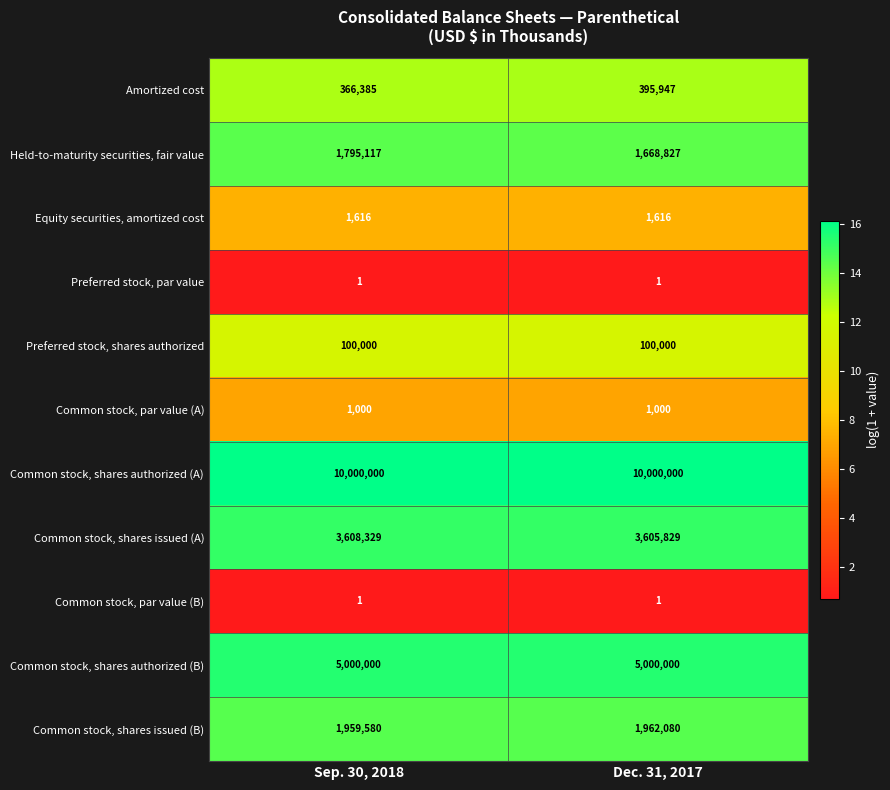

The value of Common stock, shares authorized (B) at Dec. 31, 2017 is 5000000. True or false?

True